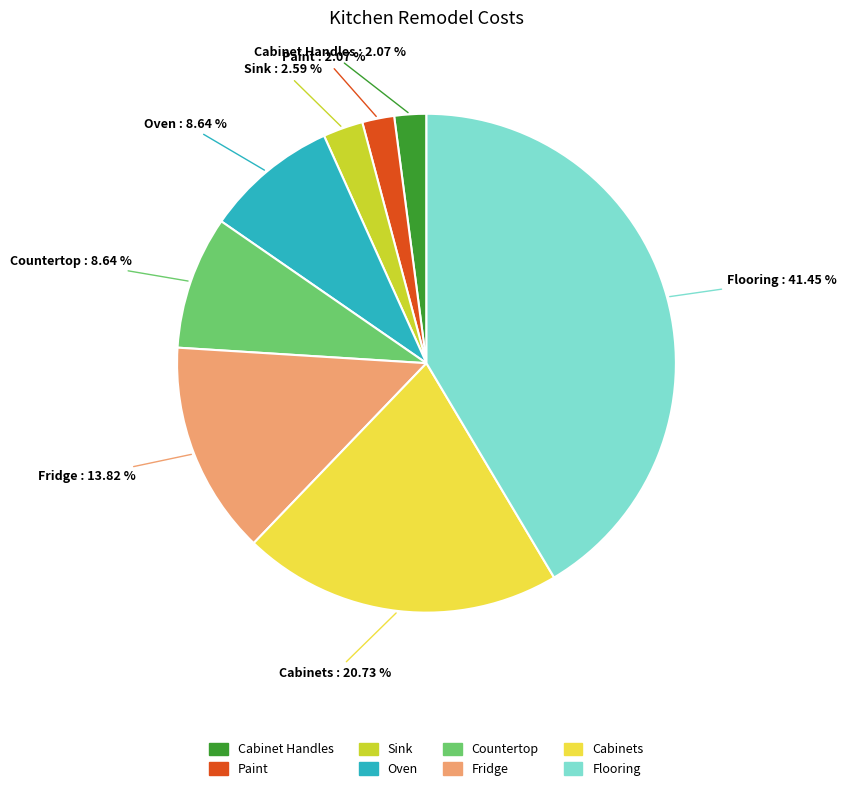

Which category has the biggest portion of the pie?

Flooring